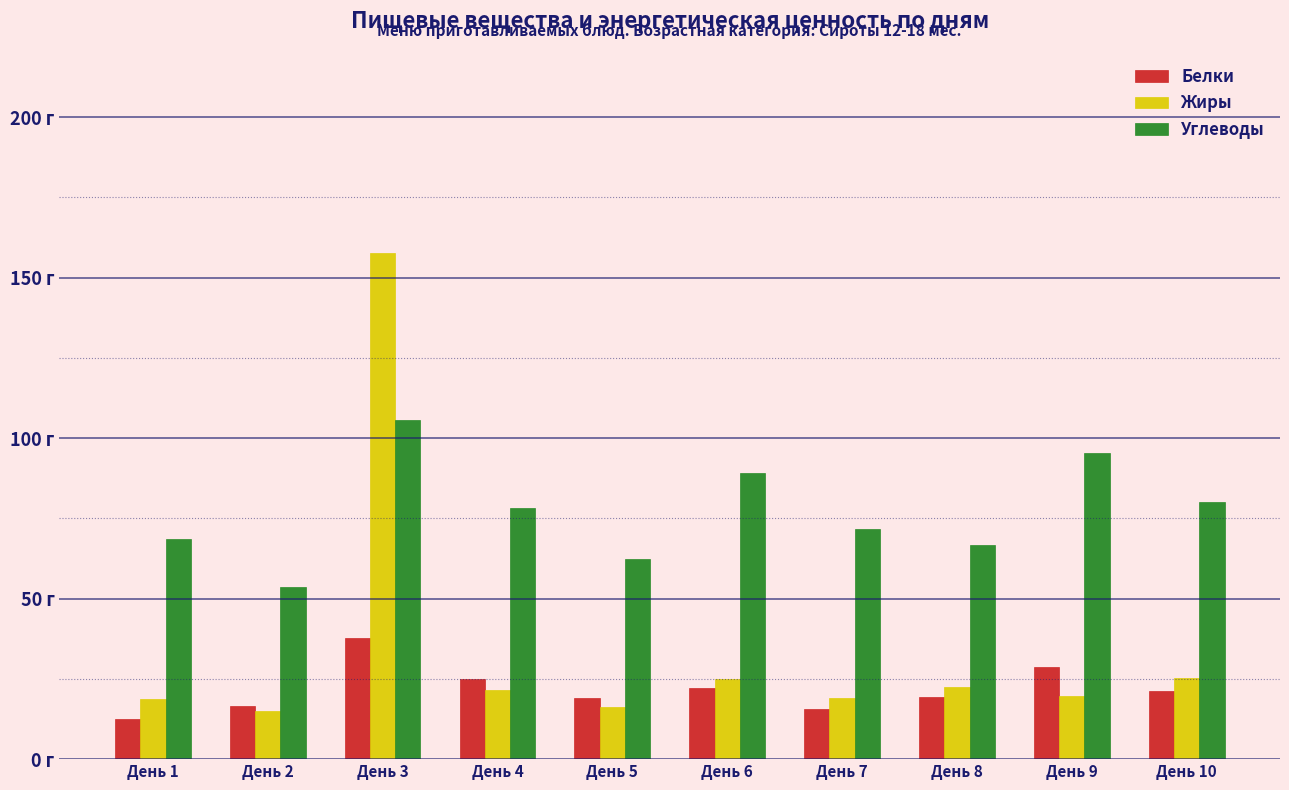

Does the chart contain any negative values?

No